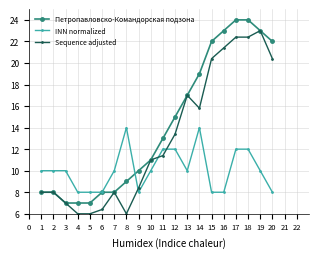

Is it true that Sequence adjusted equals 6.4 at 19?

False